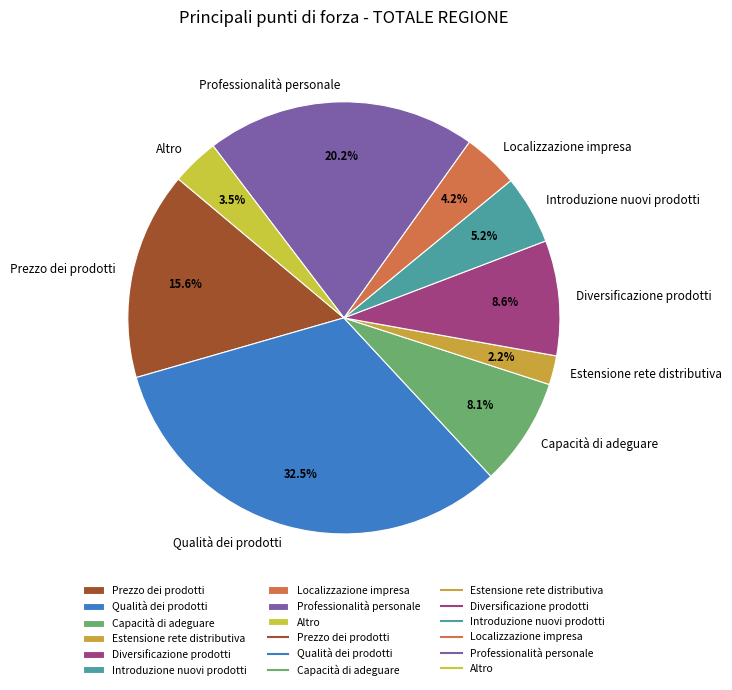

Is the sum of Localizzazione impresa and Introduzione nuovi prodotti greater than half?

No